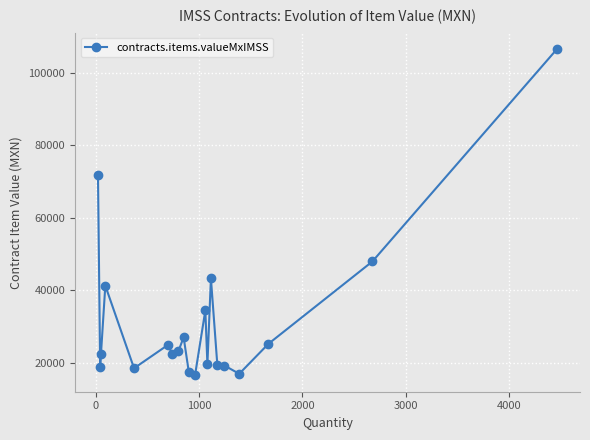

How many lines are shown in the chart?

1